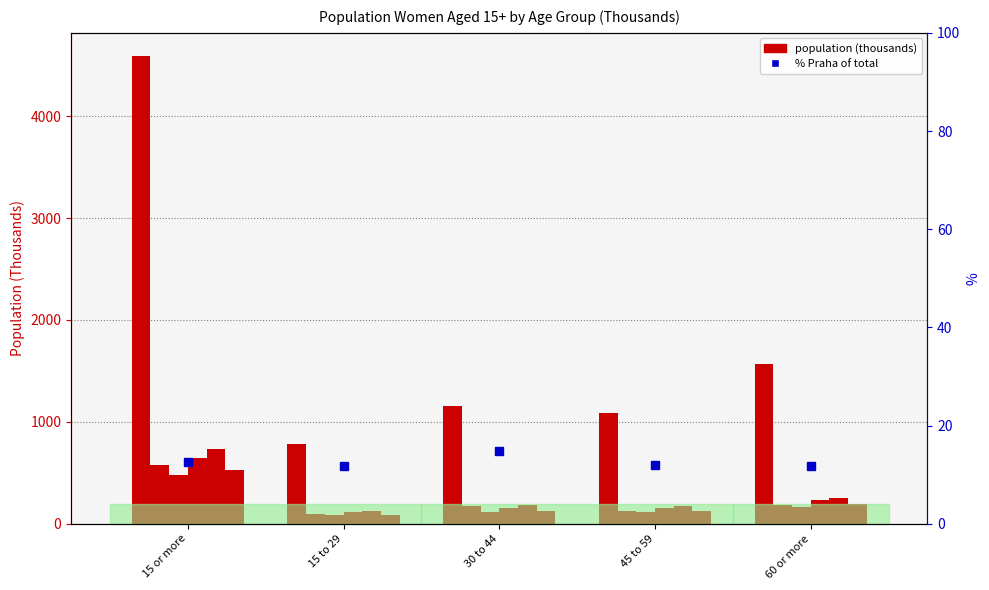

What is the difference between the maximum and second lowest values?

3505.5